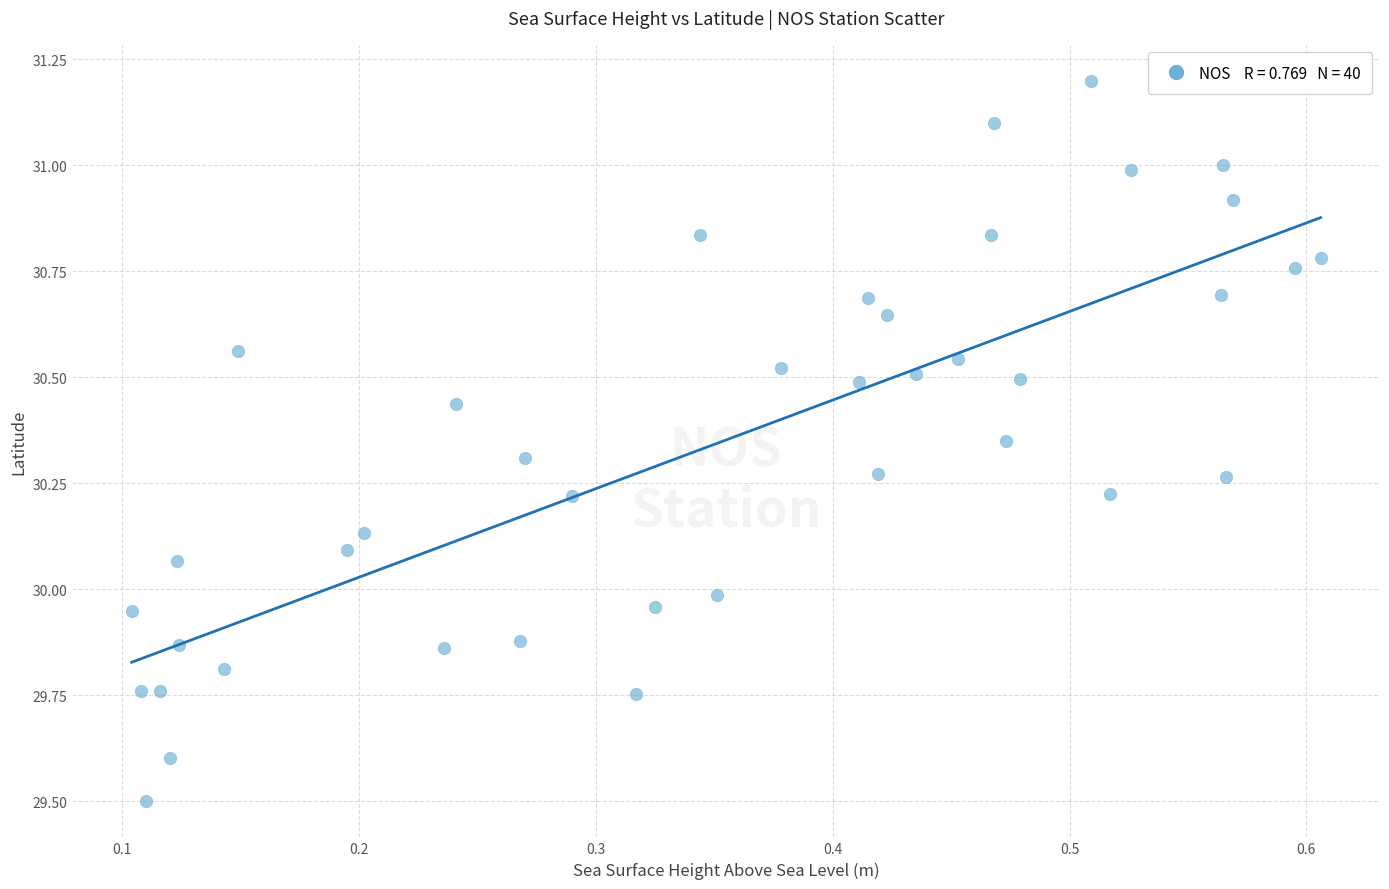

What is the range of X values (max minus min)?

0.5